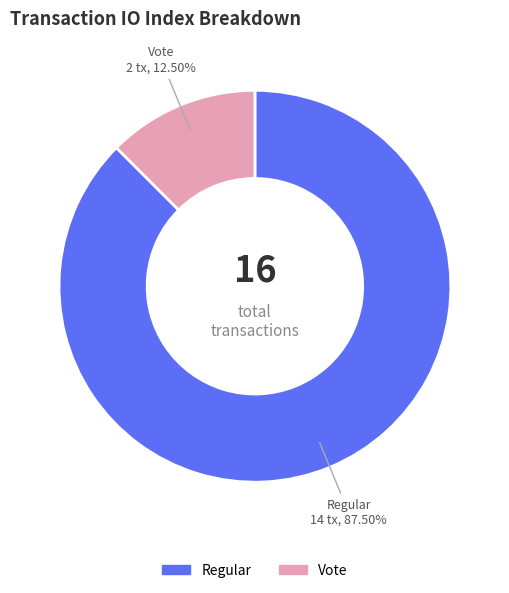

Which category accounts for the majority?

Regular